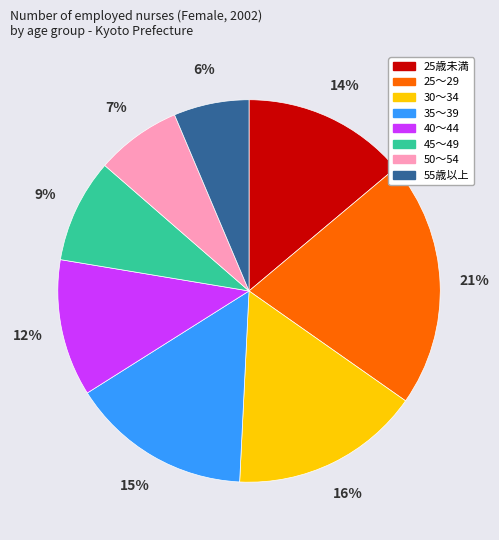

What is the ratio of the value at 55歳以上 to the value at 45～49?

0.7